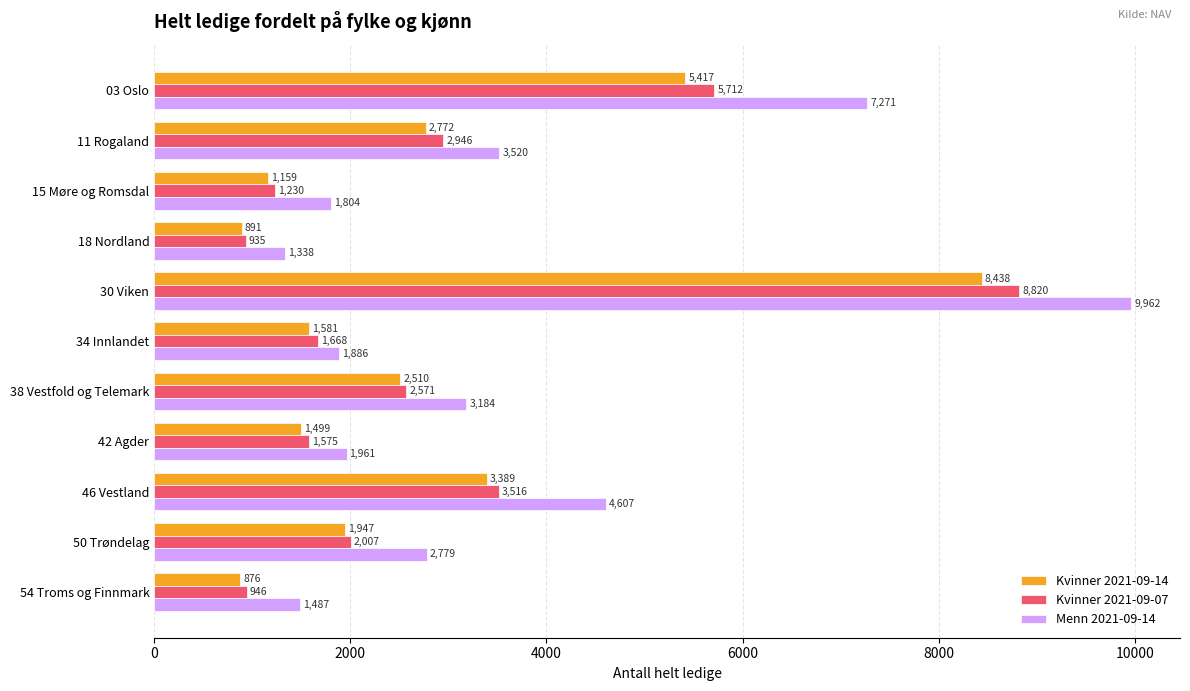

At which category is the sum across all series the highest?

30 Viken